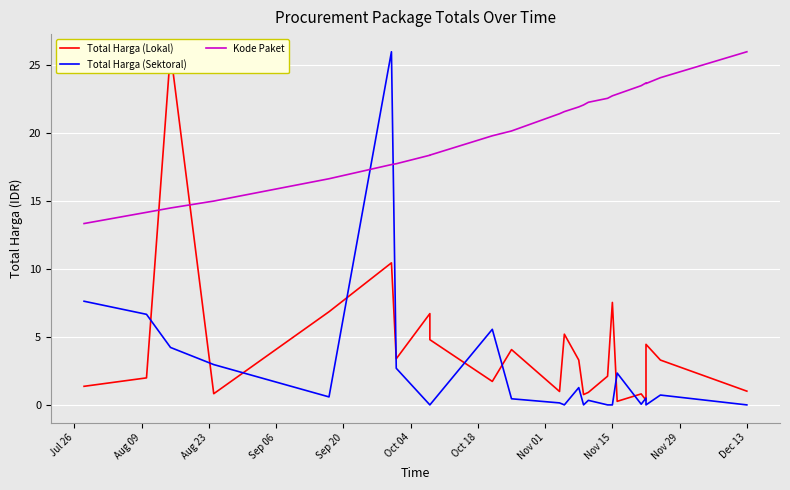

Reading left to right, what are all the values shown in this chart?

Total Harga (Lokal): 1.4	2.0	26.0	0.8	6.9	10.5	3.4	6.7	4.8	1.7	4.1	1.0	5.2	3.3	0.8	0.9	2.1	7.5	0.3	0.8	0.3	4.5	3.3	1.0
Total Harga (Sektoral): 7.6	6.7	4.2	3.0	0.6	26.0	2.7	0.0	0.0	5.6	0.5	0.1	0.0	1.3	0.0	0.3	0.0	0.0	2.3	0.1	0.5	0.0	0.7	0.0
Kode Paket: 13.4	14.2	14.5	15.0	16.7	17.7	17.8	18.4	18.4	19.8	20.2	21.4	21.6	21.9	22.1	22.3	22.6	22.8	22.9	23.5	23.7	23.7	24.1	26.0